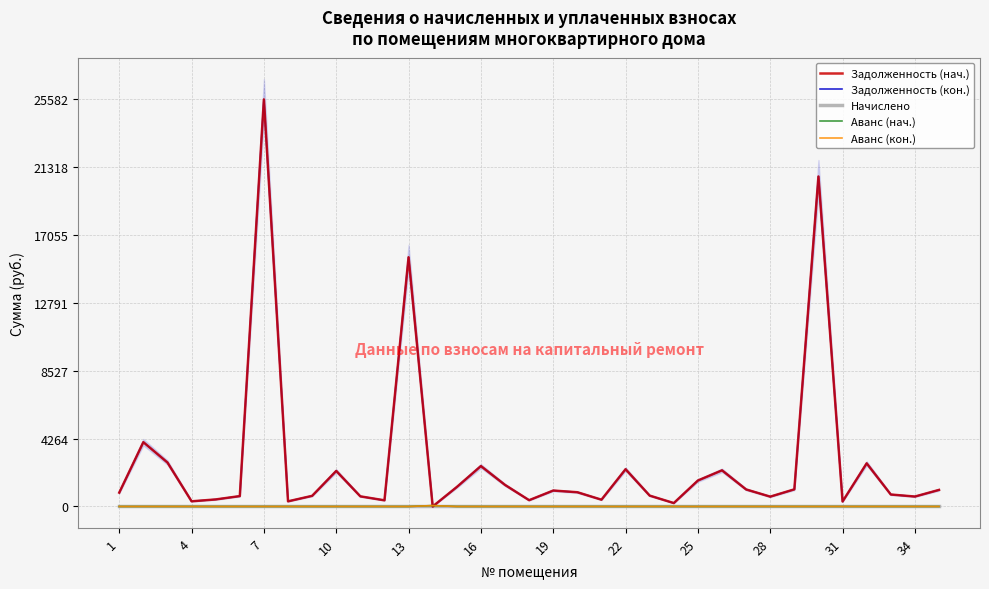

Does the chart have visible grid lines?

Yes